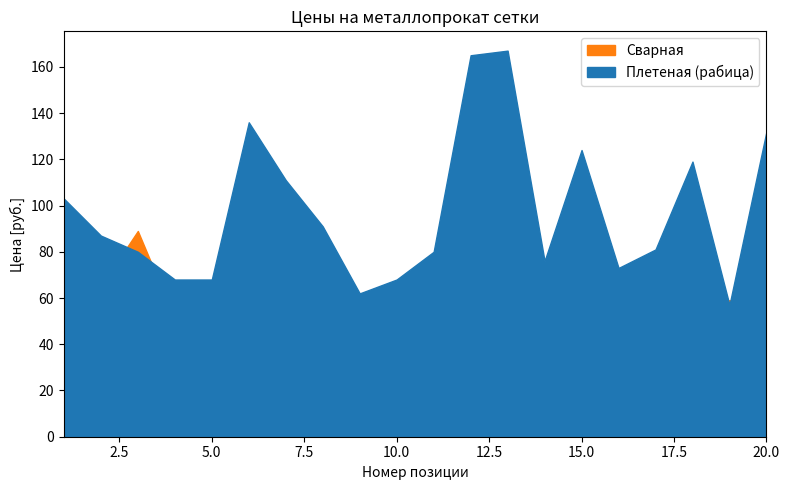

Which series ends up on top after the final intersection of Сварная and Плетеная (рабица)?

Плетеная (рабица)